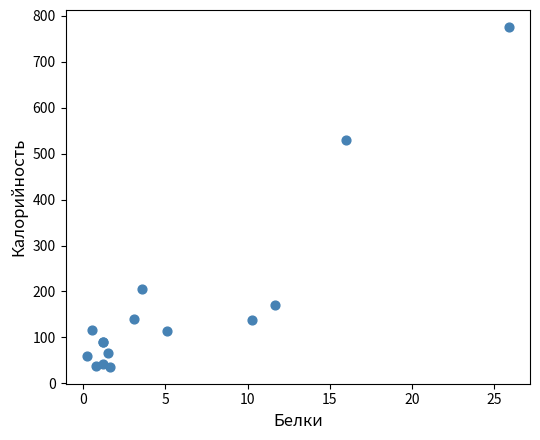

What Y value in the scatter plot is closest to 406?

530